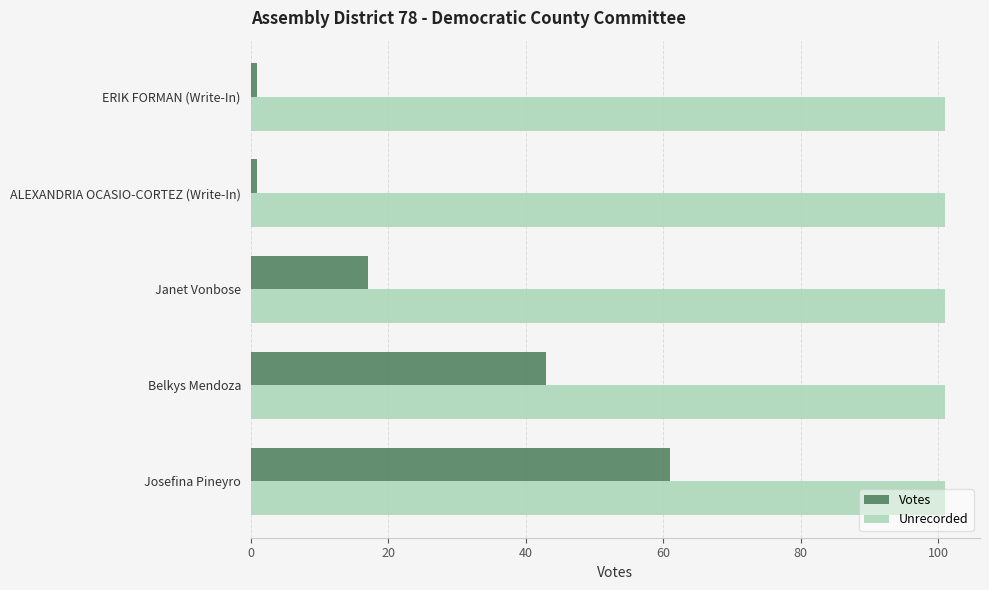

What value does the Votes series have at Janet Vonbose, to the nearest 10?

20